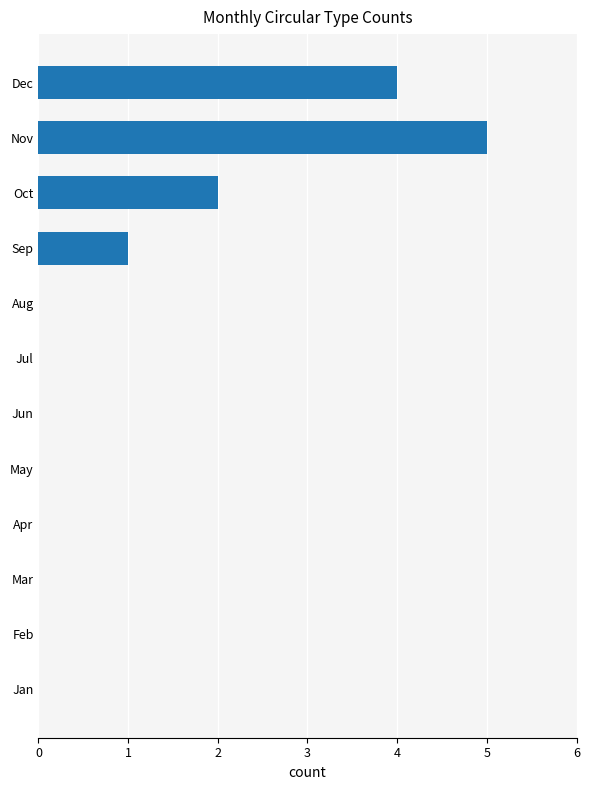

How many series are shown in this chart?

1